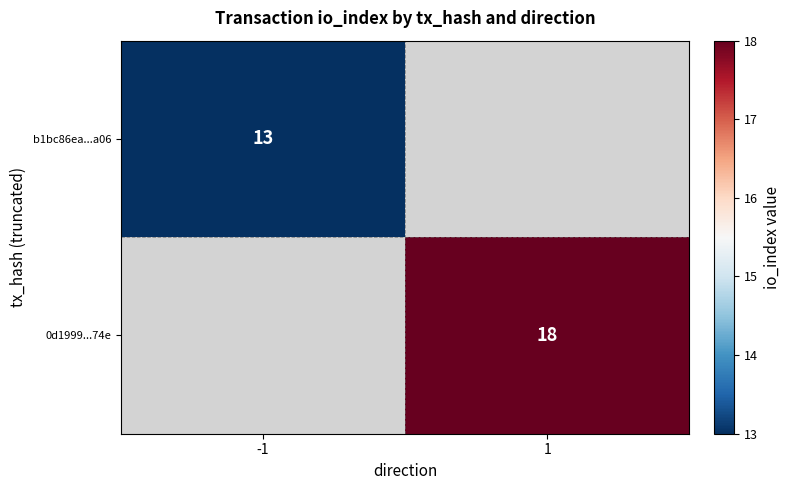

Is it true that 0d1999...74e equals 13 at 1?

False